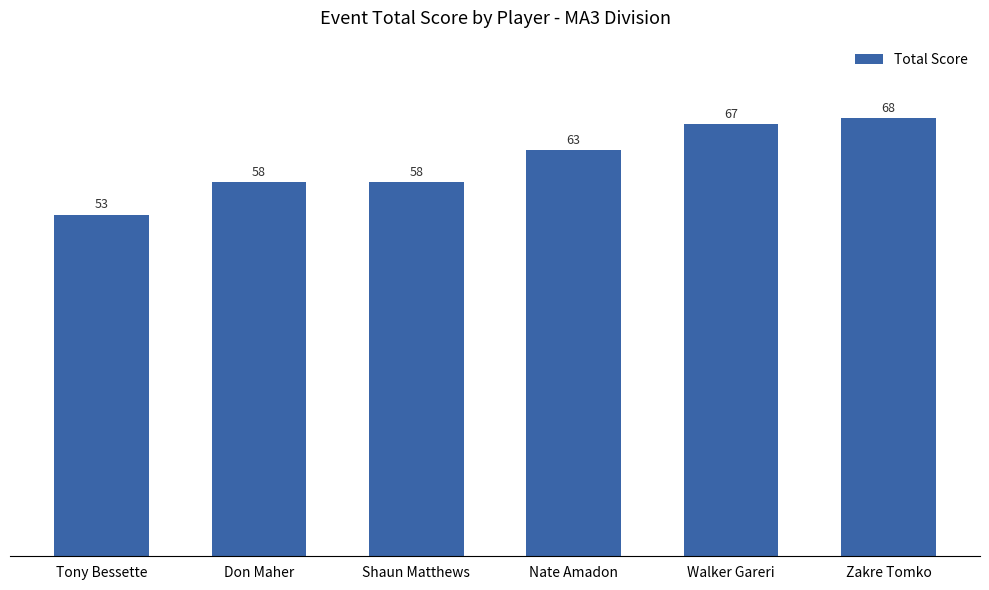

Count the number of data series in this chart.

1